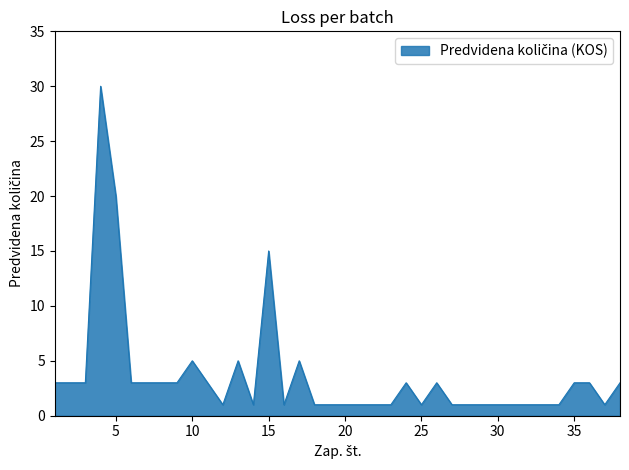

What is the difference between the maximum and minimum values?

29